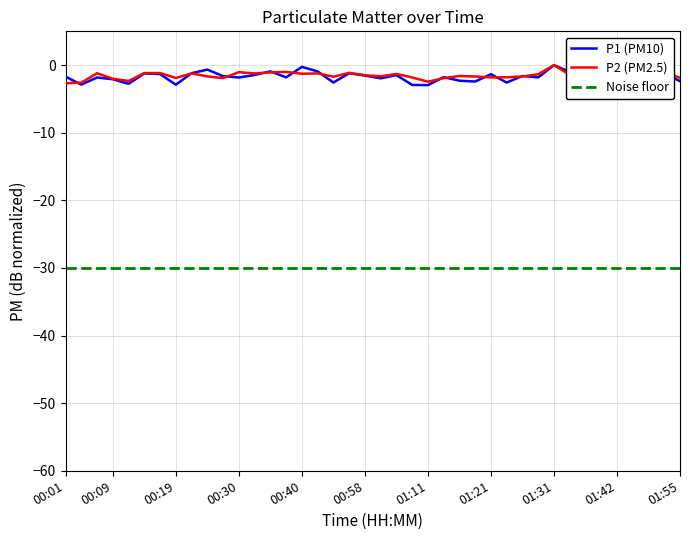

The value of P1 at 01:50 is -0.2. True or false?

True